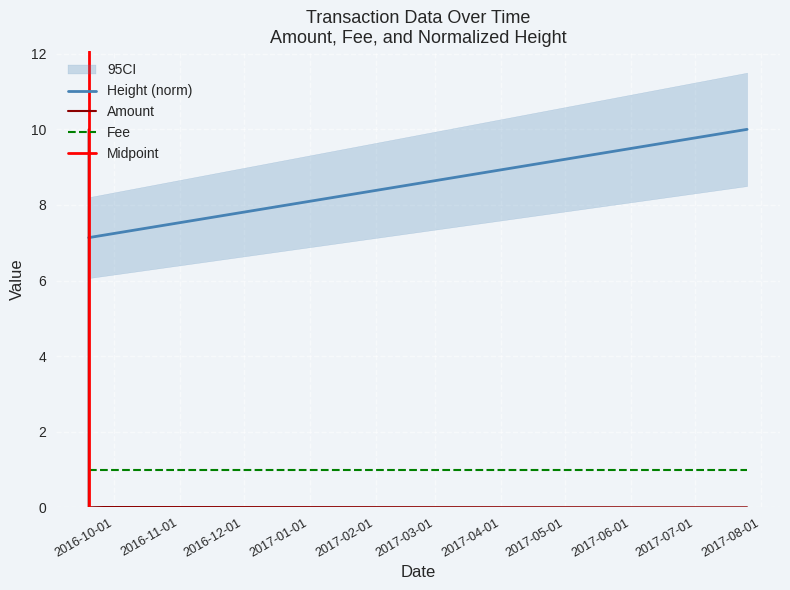

What is the lowest value of the Height (norm) series?

7.1